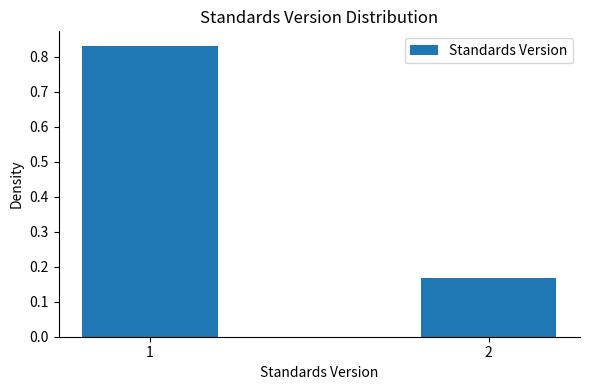

What is the change in value from 1 to 2?

-0.7